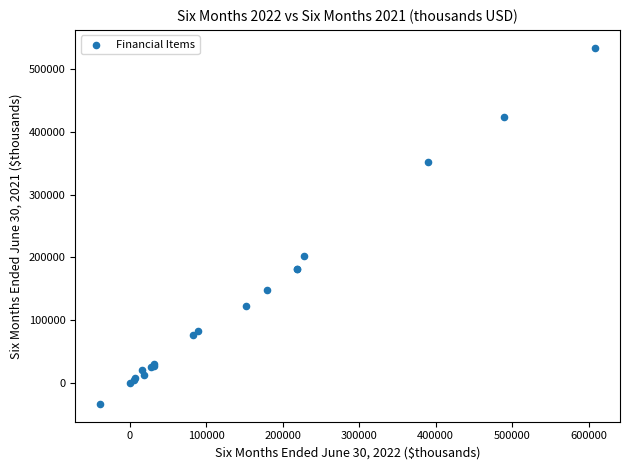

What Y value in the scatter plot is closest to 250368?

202071